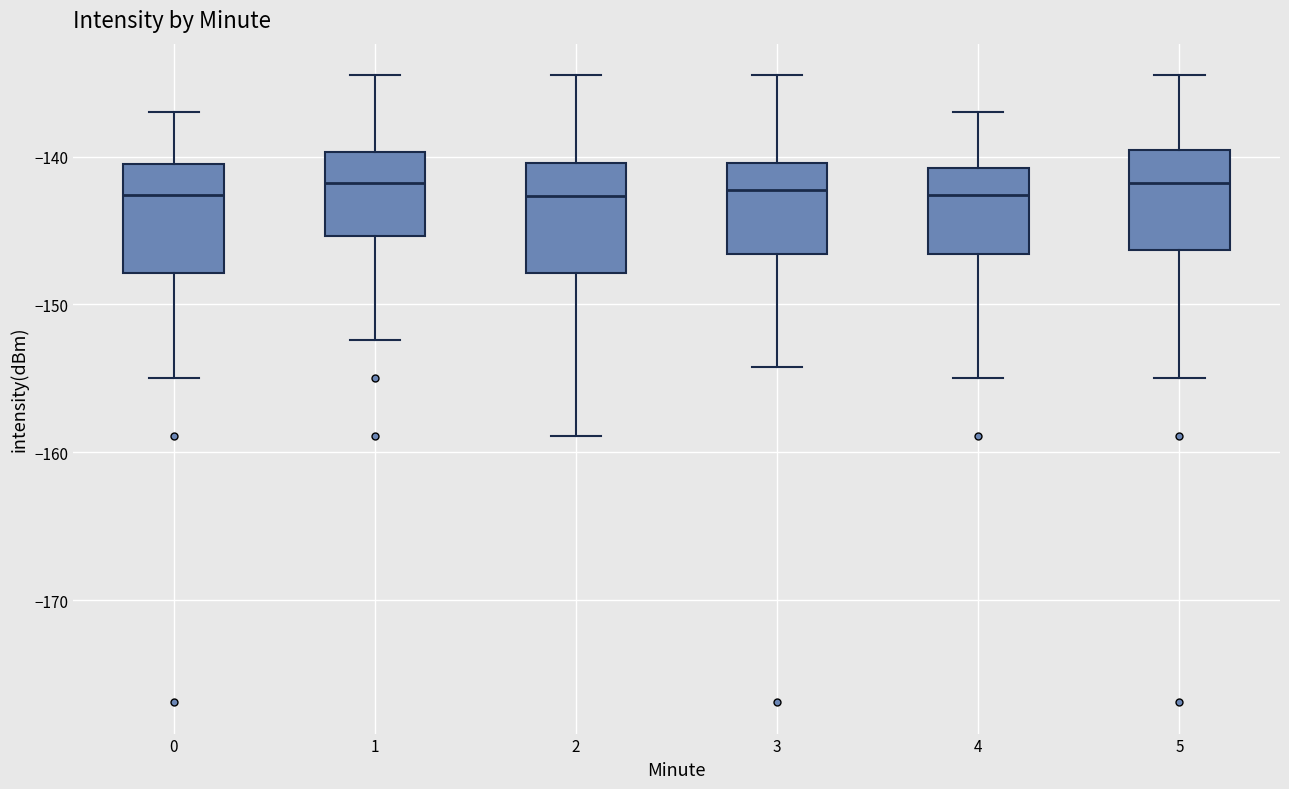

Where is the lower edge of the box at x = 2 on the y-axis? The values are not printed on the chart, so give them approximately, as read against the axis.

-148